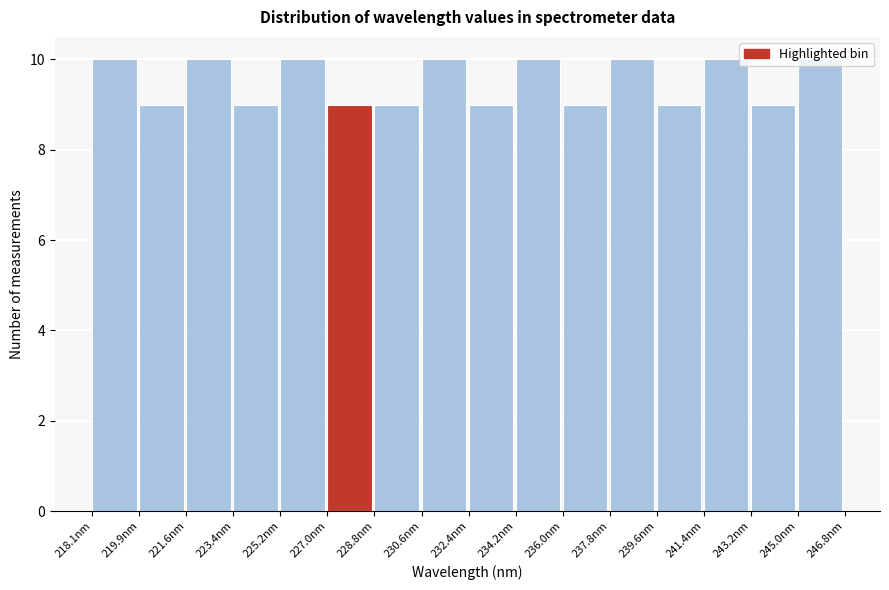

Reading left to right, transcribe this chart: for each bar, give the range it covers on the x-axis and its height. Neither the bar edges nor the heights are printed on the chart, so give them approximately, as read against the axes.

218.0 to 219.8: 10
219.8 to 221.6: 9
221.6 to 223.4: 10
223.4 to 225.2: 9
225.2 to 227.0: 10
227.0 to 228.8: 9
228.8 to 230.6: 9
230.6 to 232.4: 10
232.4 to 234.2: 9
234.2 to 236.0: 10
236.0 to 237.8: 9
237.8 to 239.6: 10
239.6 to 241.4: 9
241.4 to 243.2: 10
243.2 to 245.0: 9
245.0 to 246.8: 10